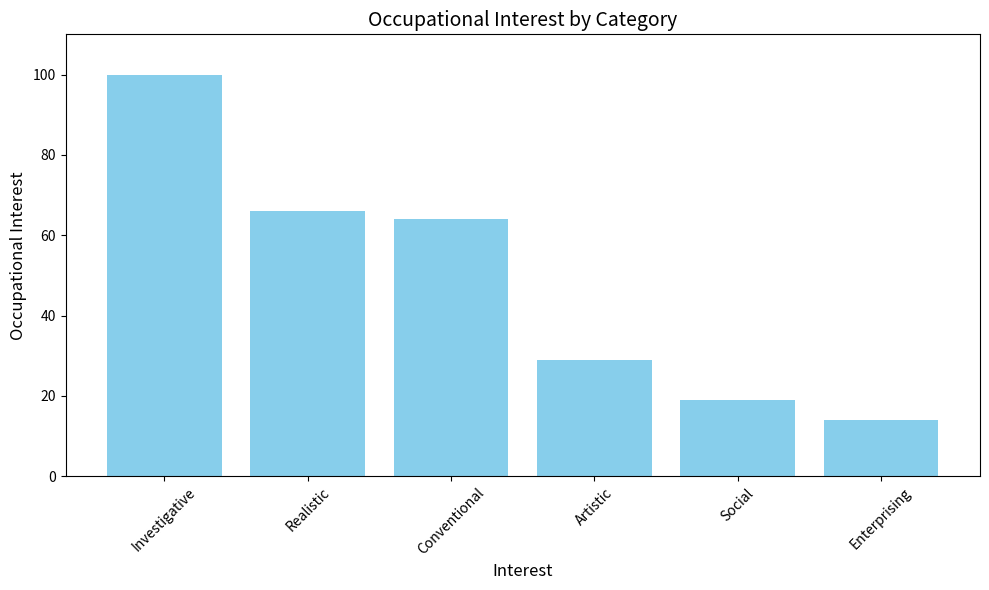

How many data points are less than 64?

3